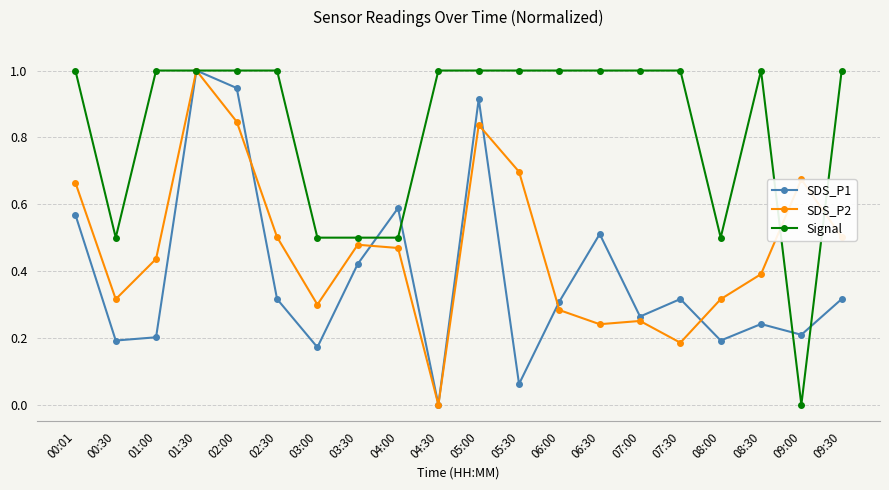

At 08:00, list the series in order from largest to smallest.

Signal, SDS_P2, SDS_P1